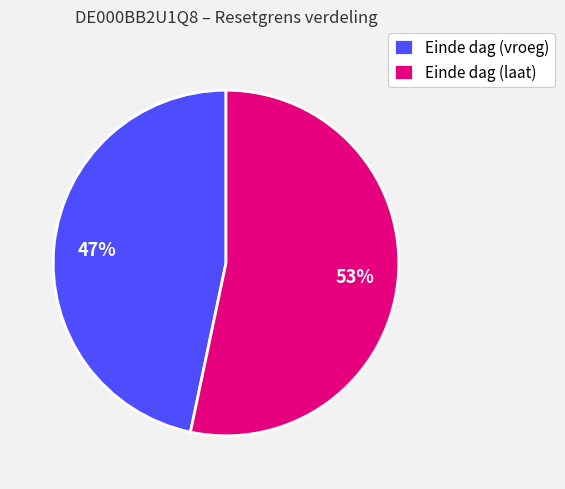

What is the ratio of the value at Einde dag (vroeg) to the value at Einde dag (laat)?

0.9